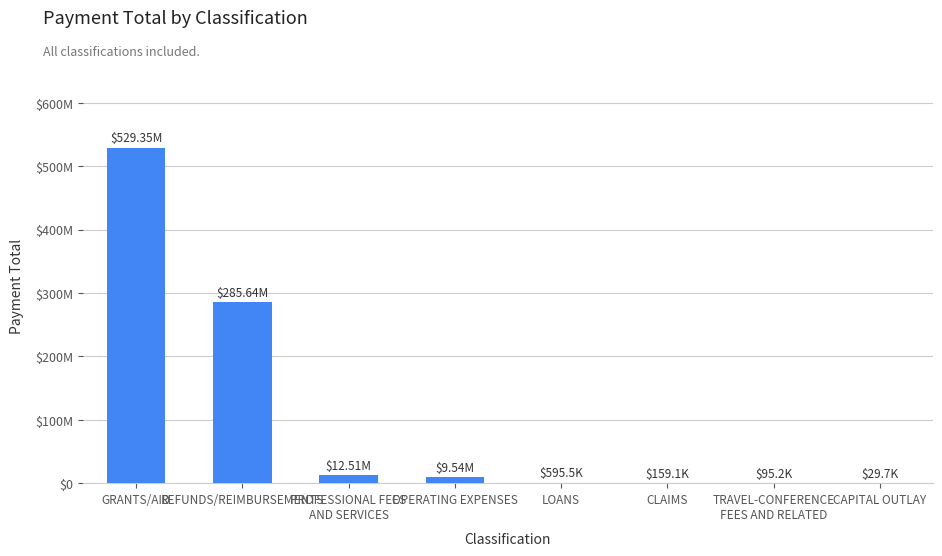

Which category has the highest value across all series?

GRANTS/AID